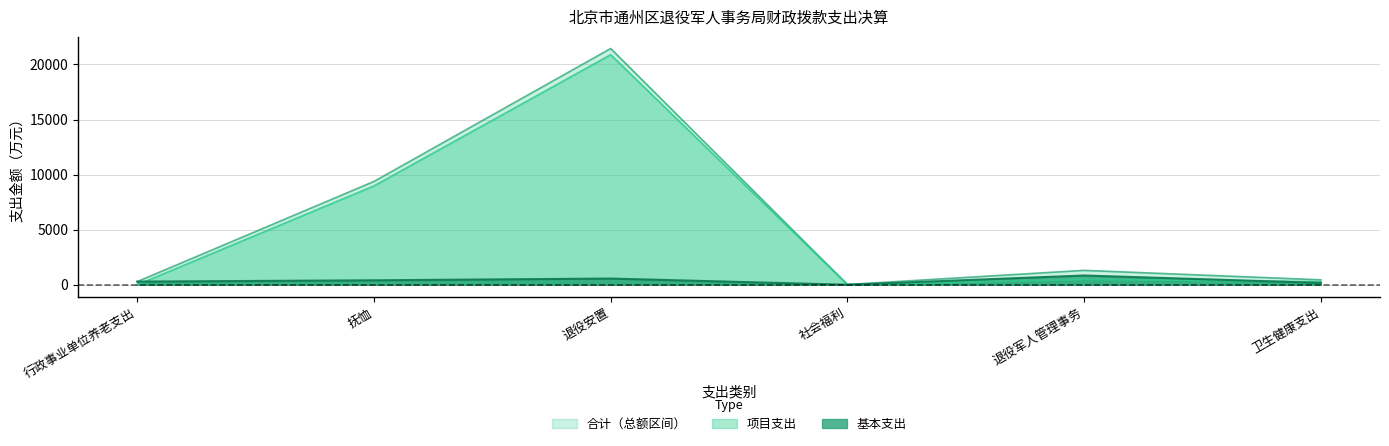

Is the value of 合计 at 退役军人管理事务 greater than the value of 项目支出 at 退役安置?

No